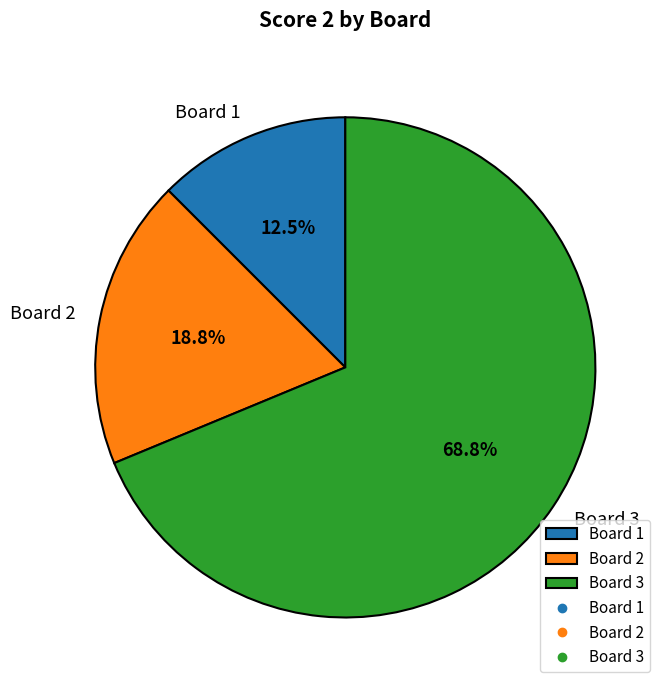

How much of the chart is everything except Board 1?

87.5%